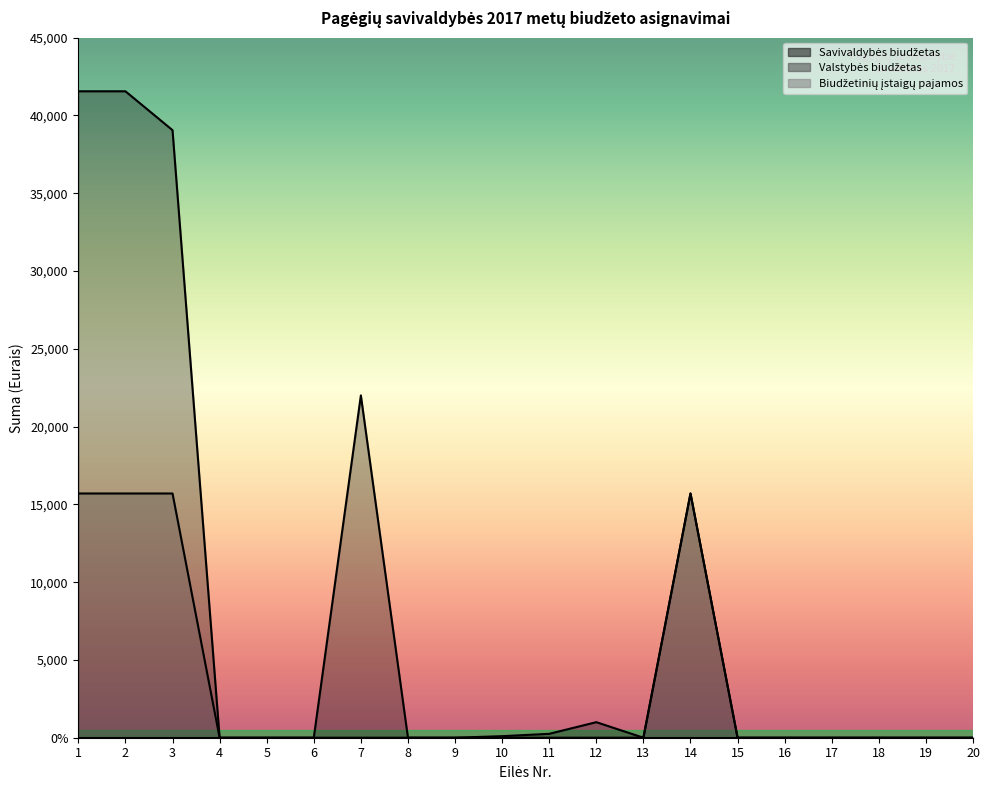

What is the sum of all Savivaldybės biudžetas values?

161220